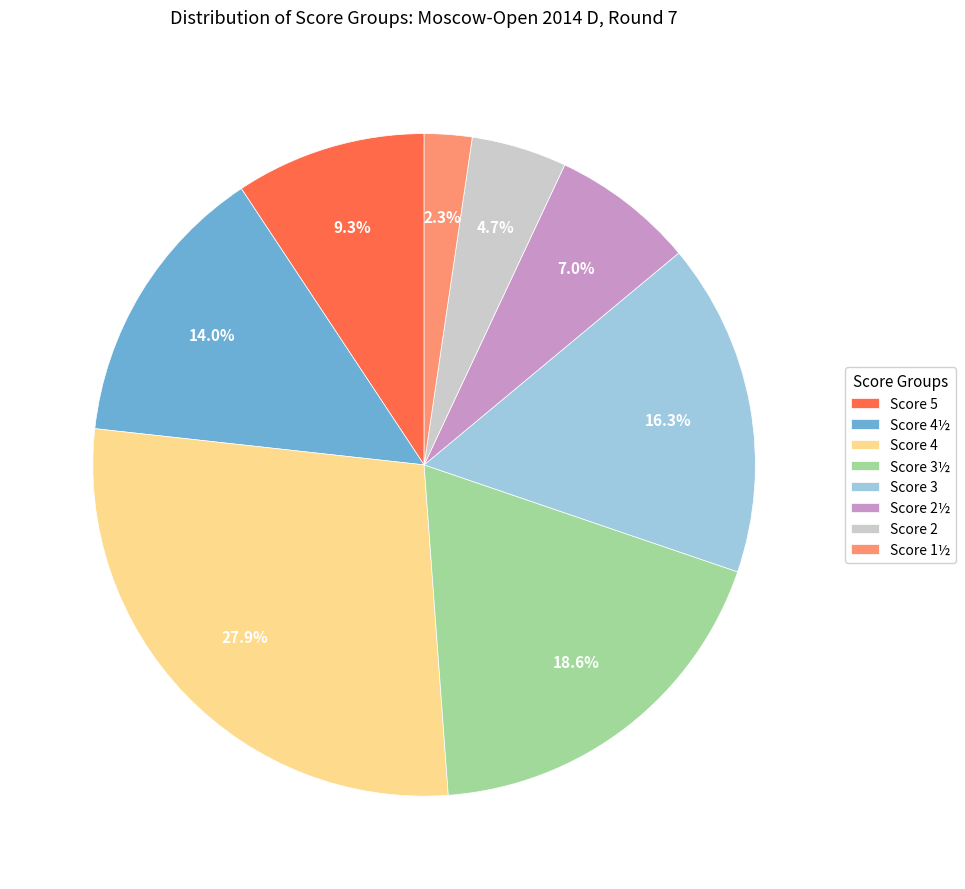

Approximately how many times larger is the value at Score 5 compared to Score 3½?

0.5